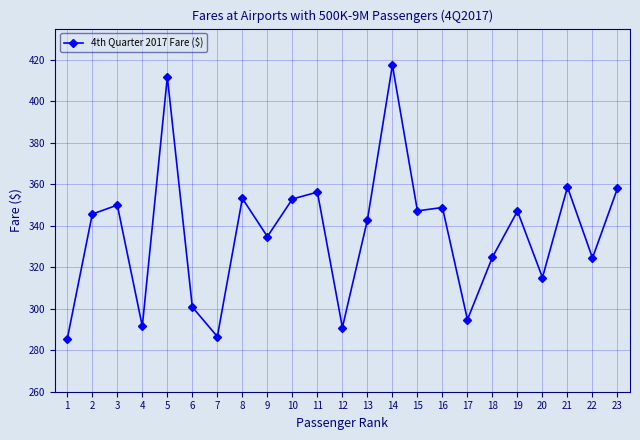

The chart shows a value of 619.7 at 16. True or false?

False